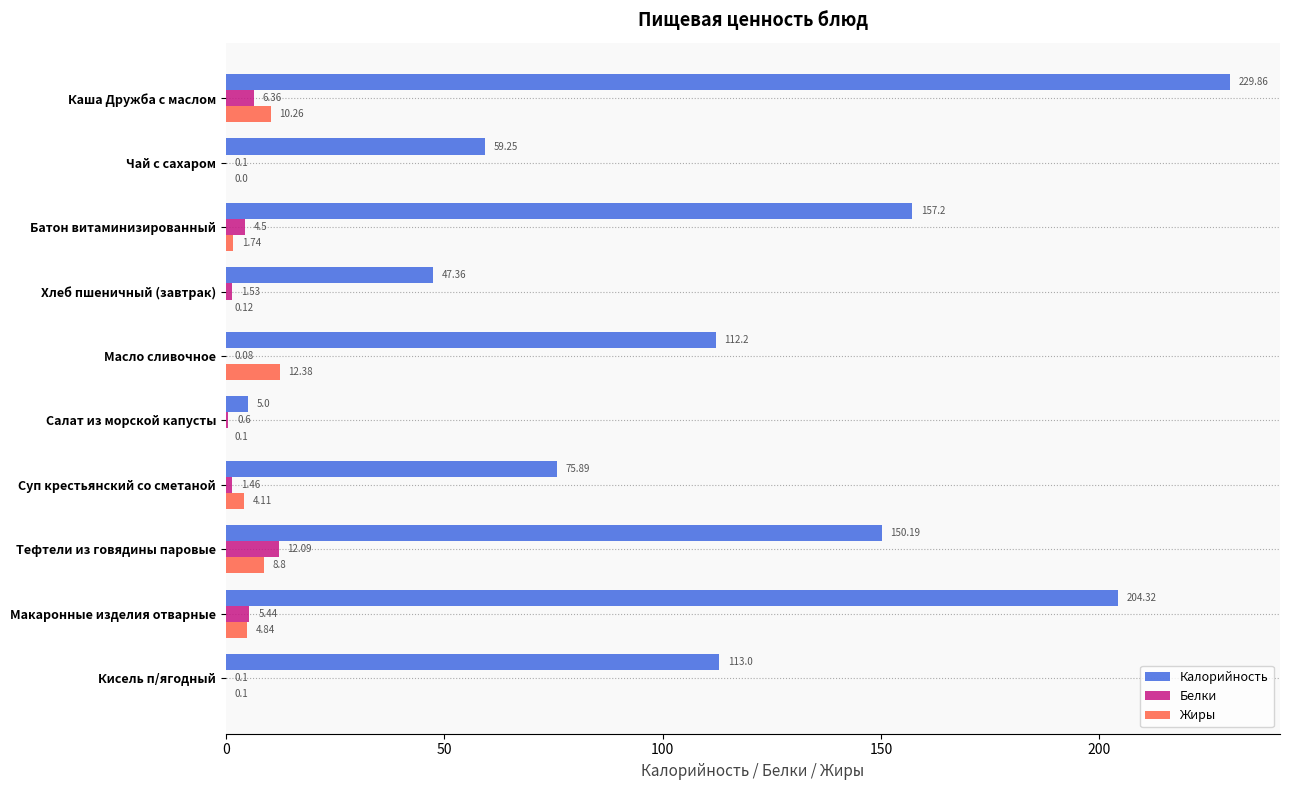

At which label is Белки closest to 6?

Каша Дружба с маслом